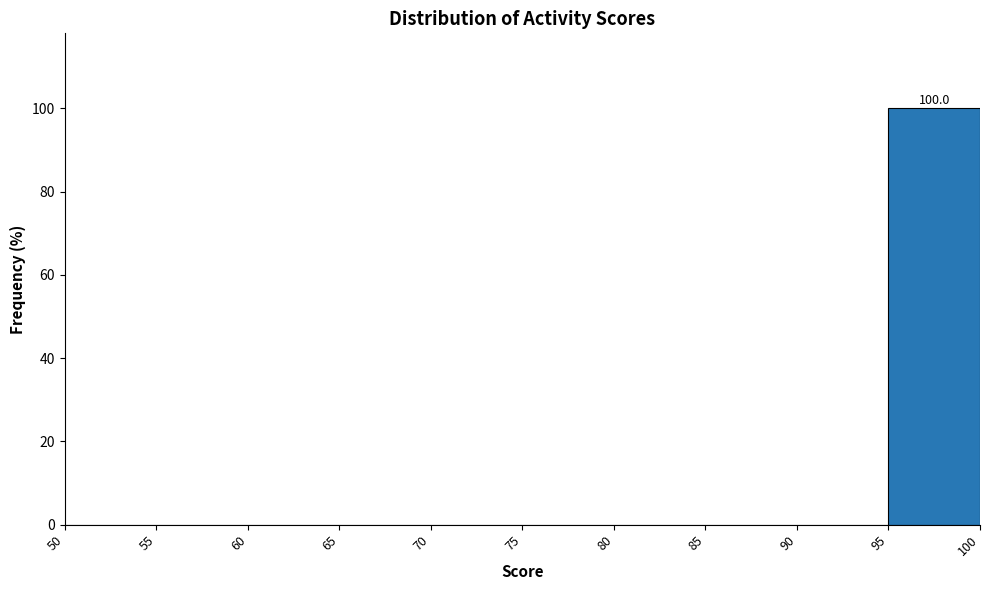

Over which range of the x-axis is the bar tallest?

95 to 100